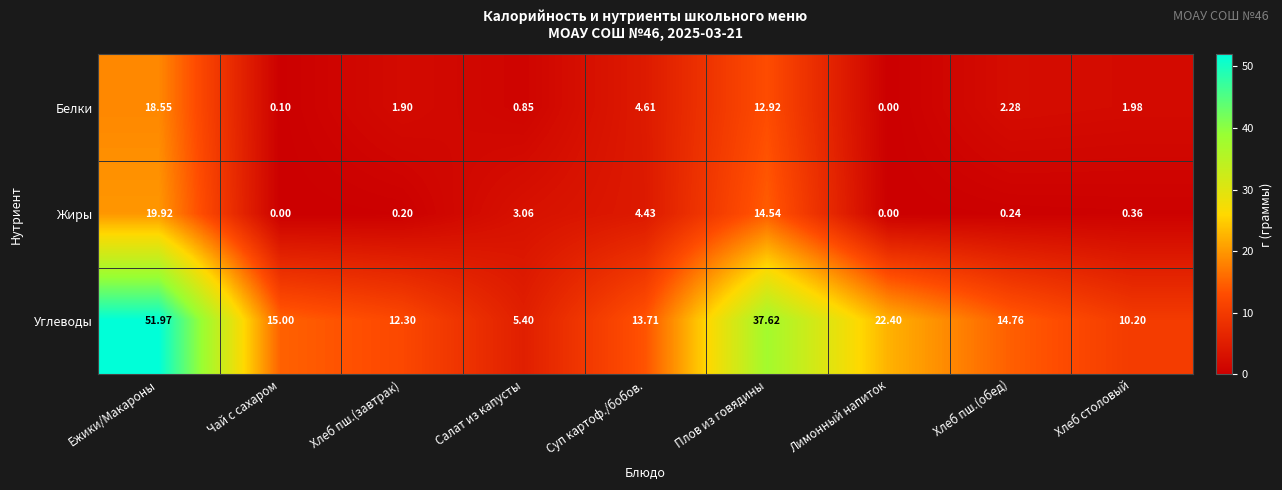

Which series has the widest spread of values?

Углеводы